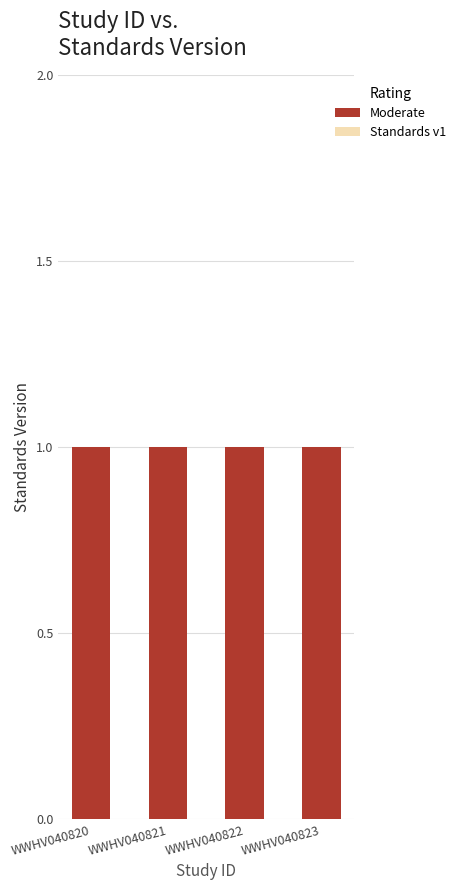

Between WWHV040822 and WWHV040823, which is larger?

WWHV040822